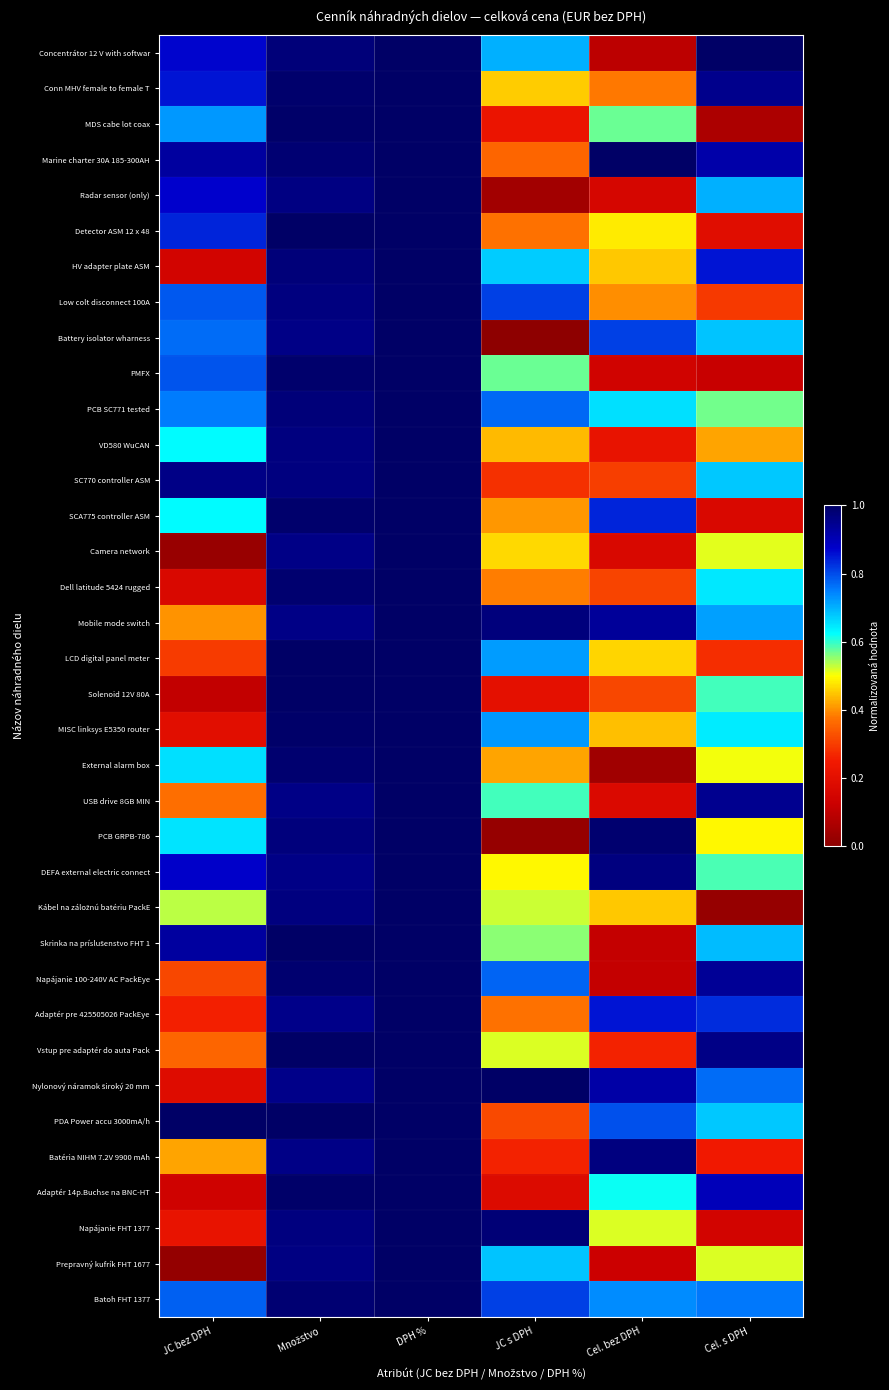

Between DPH % and Cel. s DPH, which is larger?

DPH %